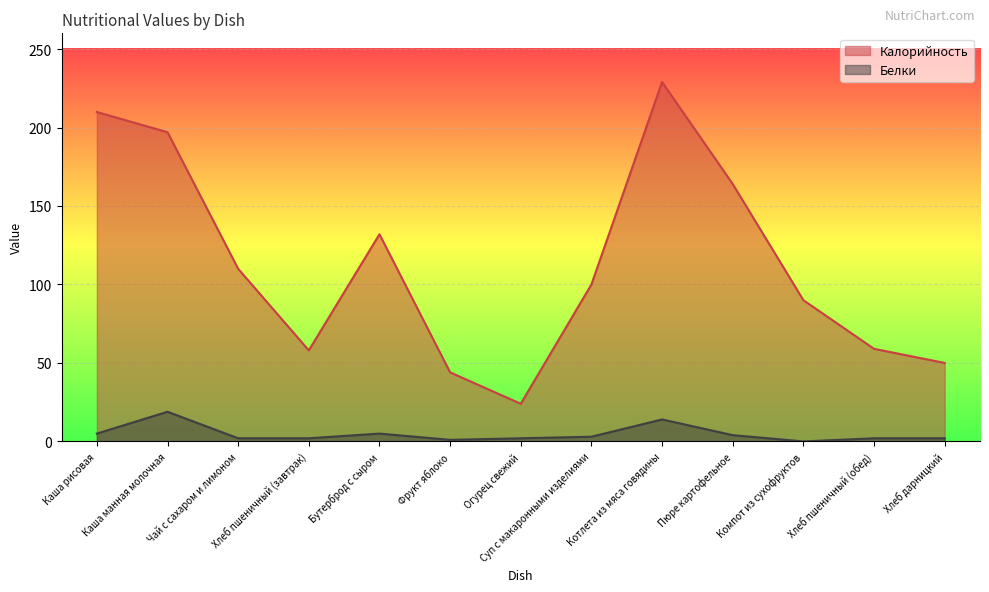

Reading left to right, list all the values displayed in this chart.

Калорийность: Каша рисовая=209.9	Каша манная молочная=197.0	Чай с сахаром и лимоном=110.0	Хлеб пшеничный (завтрак)=58.0	Бутерброд с сыром=132.0	Фрукт яблоко=44.0	Огурец свежий=24.0	Суп с макаронными изделиями=100.0	Котлета из мяса говядины=229.0	Пюре картофельное=164.0	Компот из сухофруктов=90.0	Хлеб пшеничный (обед)=59.0	Хлеб дарницкий=50.0
Белки: Каша рисовая=5.0	Каша манная молочная=18.9	Чай с сахаром и лимоном=2.0	Хлеб пшеничный (завтрак)=2.0	Бутерброд с сыром=5.0	Фрукт яблоко=1.0	Огурец свежий=2.0	Суп с макаронными изделиями=3.0	Котлета из мяса говядины=14.0	Пюре картофельное=4.0	Компот из сухофруктов=0.0	Хлеб пшеничный (обед)=2.0	Хлеб дарницкий=2.0